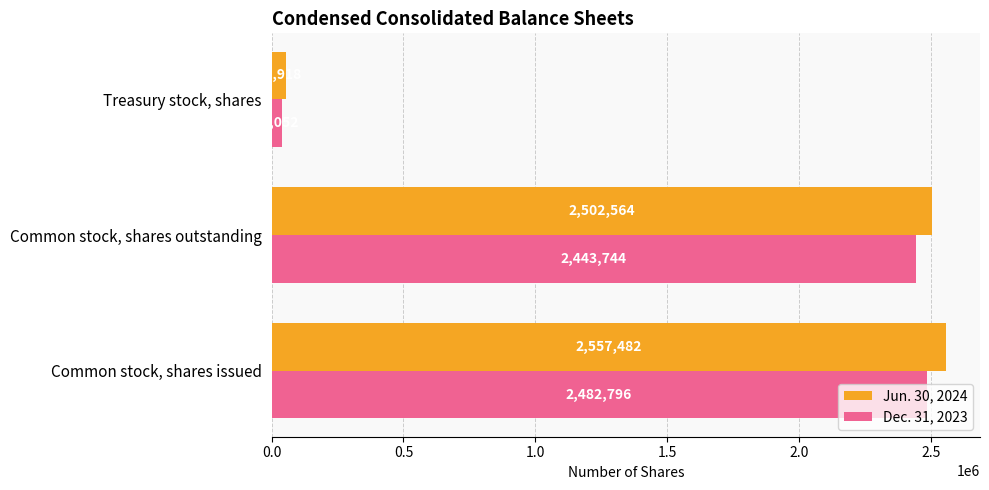

Rank the series by their average value, from lowest to highest.

Dec. 31, 2023, Jun. 30, 2024